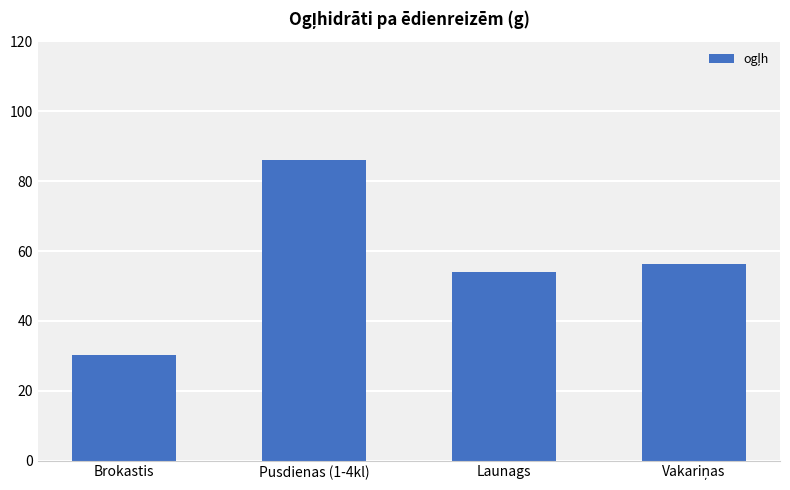

Are the bars grouped side by side (vs. stacked)?

No